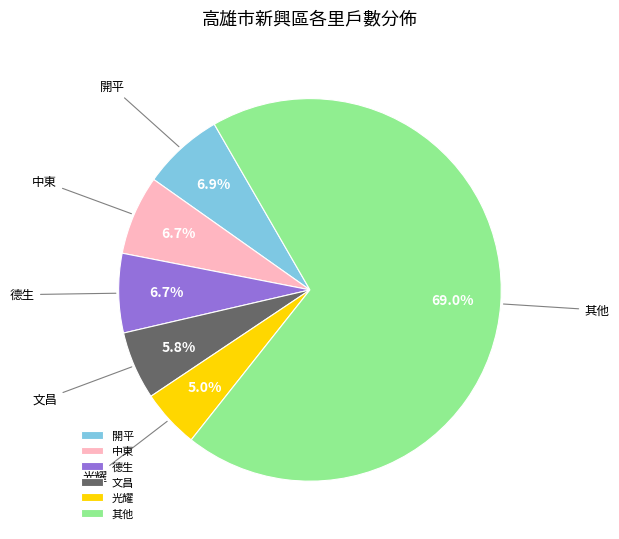

How many segments does this pie chart have?

6